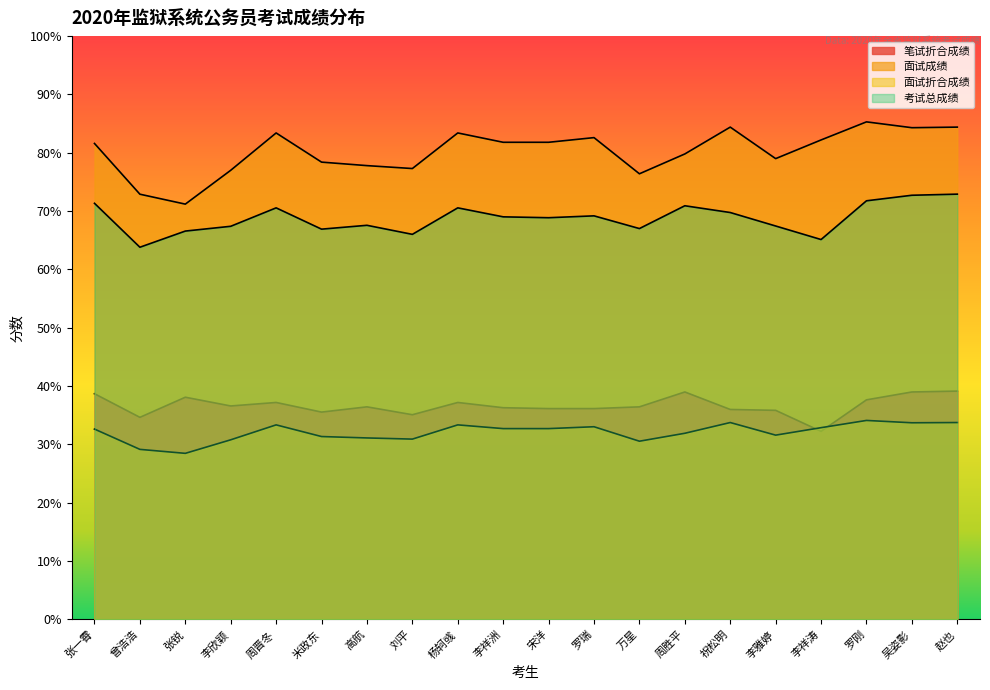

Reading right to left, transcribe all the data shown in this chart.

笔试折合成绩: 赵也=39.1	吴姿影=39.0	罗刚=37.6	李祥涛=32.2	李雅婷=35.9	祝松明=36.0	周胜平=39.0	万星=36.5	罗瑞=36.1	宋洋=36.1	李祥洲=36.3	杨轲彧=37.2	刘平=35.1	高航=36.5	米政东=35.5	周晋冬=37.2	李欣颖=36.6	张锐=38.1	曾浩浩=34.6	张一霄=38.7
面试成绩: 赵也=84.4	吴姿影=84.3	罗刚=85.3	李祥涛=82.2	李雅婷=79.0	祝松明=84.4	周胜平=79.8	万星=76.4	罗瑞=82.6	宋洋=81.8	李祥洲=81.8	杨轲彧=83.4	刘平=77.3	高航=77.8	米政东=78.4	周晋冬=83.4	李欣颖=77.0	张锐=71.2	曾浩浩=72.9	张一霄=81.6
面试折合成绩: 赵也=33.8	吴姿影=33.7	罗刚=34.1	李祥涛=32.9	李雅婷=31.6	祝松明=33.8	周胜平=31.9	万星=30.6	罗瑞=33.0	宋洋=32.7	李祥洲=32.7	杨轲彧=33.4	刘平=30.9	高航=31.1	米政东=31.4	周晋冬=33.4	李欣颖=30.8	张锐=28.5	曾浩浩=29.2	张一霄=32.6
考试总成绩: 赵也=72.9	吴姿影=72.7	罗刚=71.8	李祥涛=65.1	李雅婷=67.5	祝松明=69.8	周胜平=70.9	万星=67.0	罗瑞=69.2	宋洋=68.9	李祥洲=69.0	杨轲彧=70.6	刘平=66.0	高航=67.6	米政东=66.9	周晋冬=70.6	李欣颖=67.4	张锐=66.6	曾浩浩=63.8	张一霄=71.3